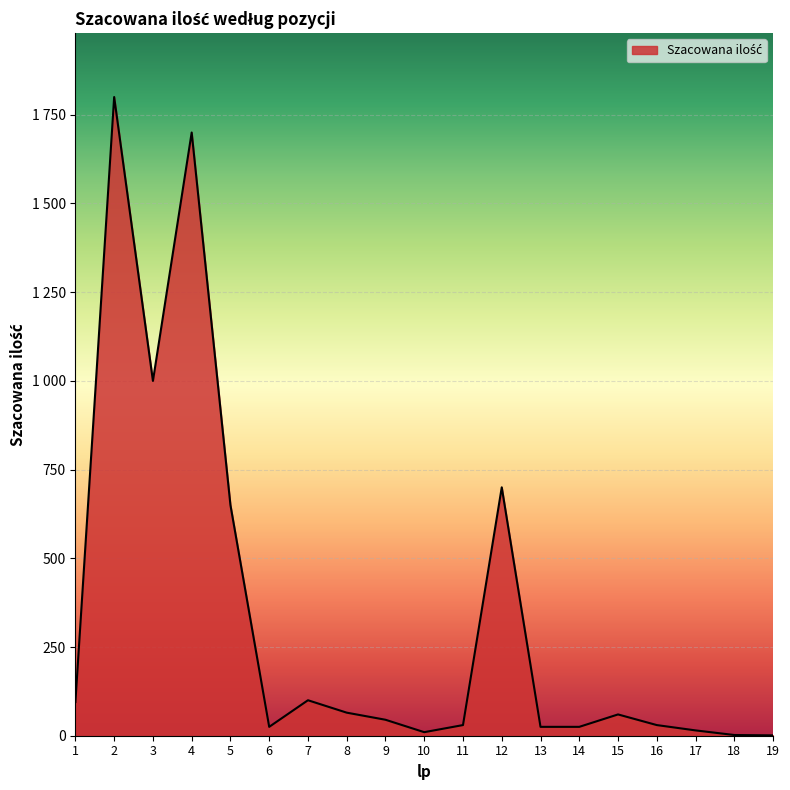

Does the chart display data point markers on the line(s)?

No